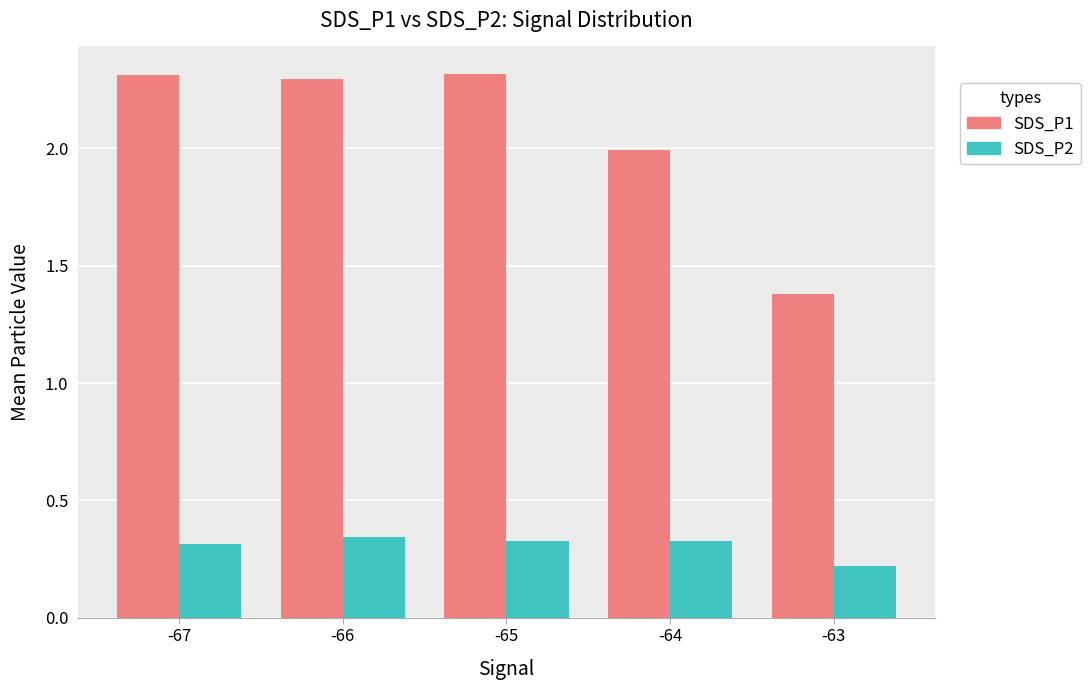

How many bars are there in each group?

2